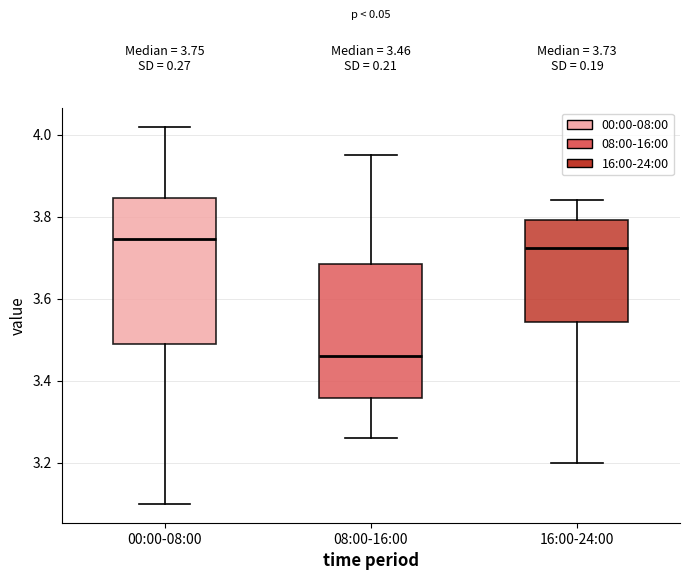

Which box has the lowest median line?

08:00-16:00